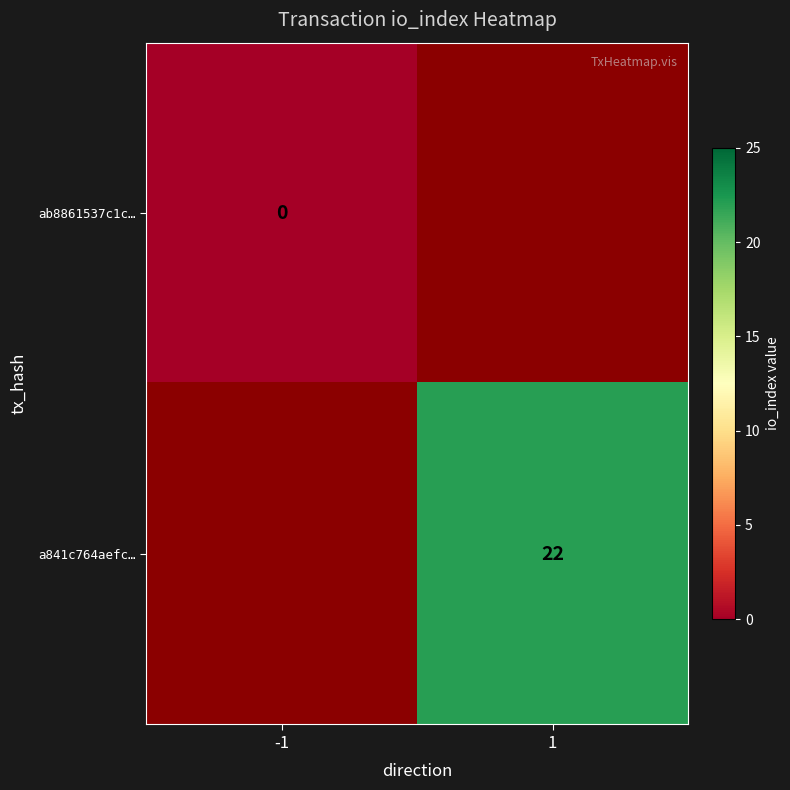

Is it true that a841c764aefc… equals 22 at 1?

True